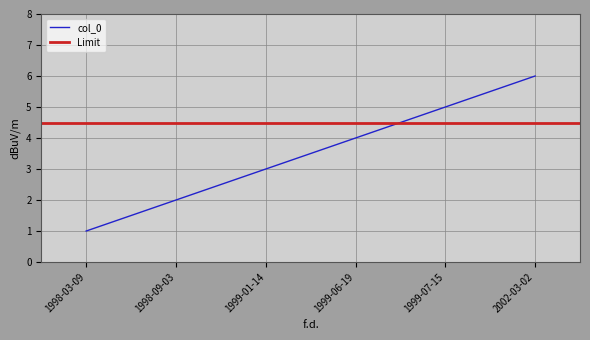

How many values exceed 4?

2